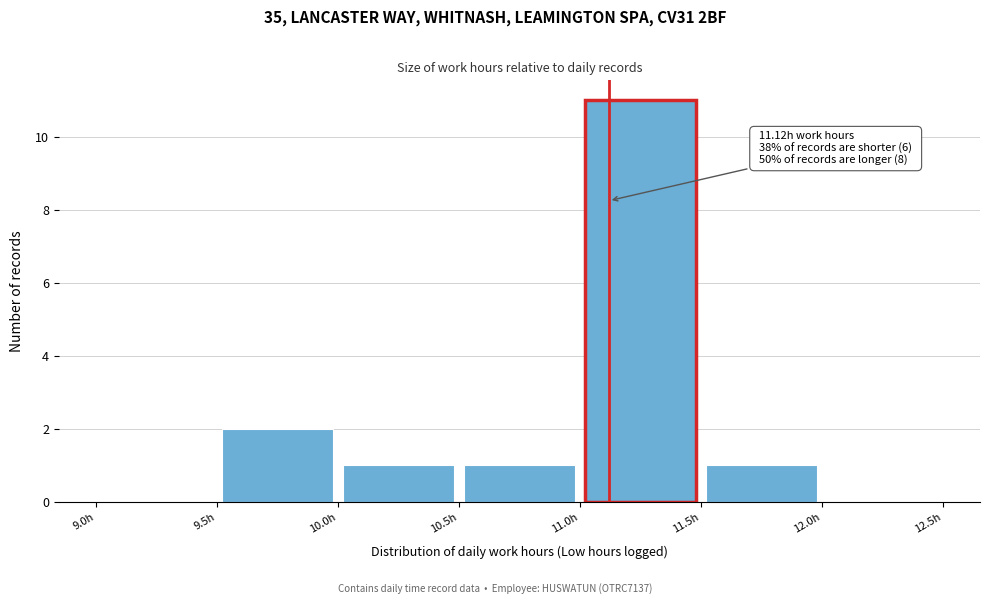

Over which range of the x-axis is the bar tallest?

11.0 to 11.5